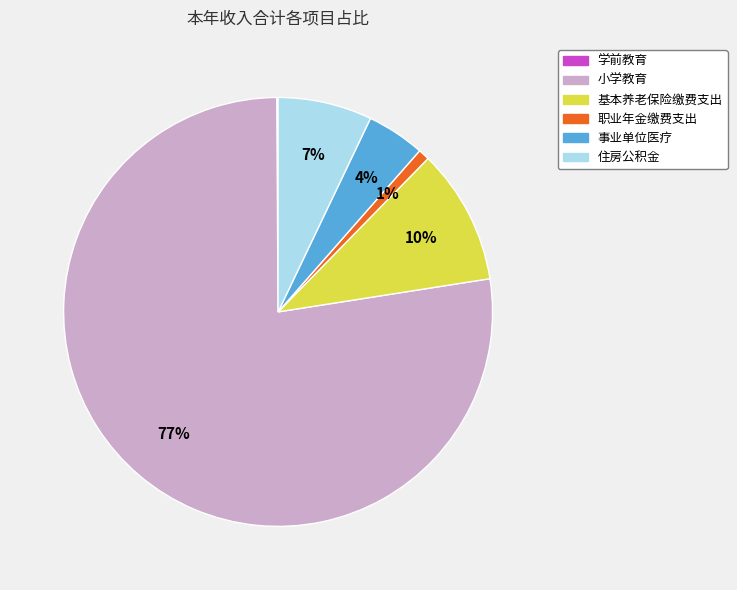

True or false: 小学教育 accounts for 77% of the total.

True